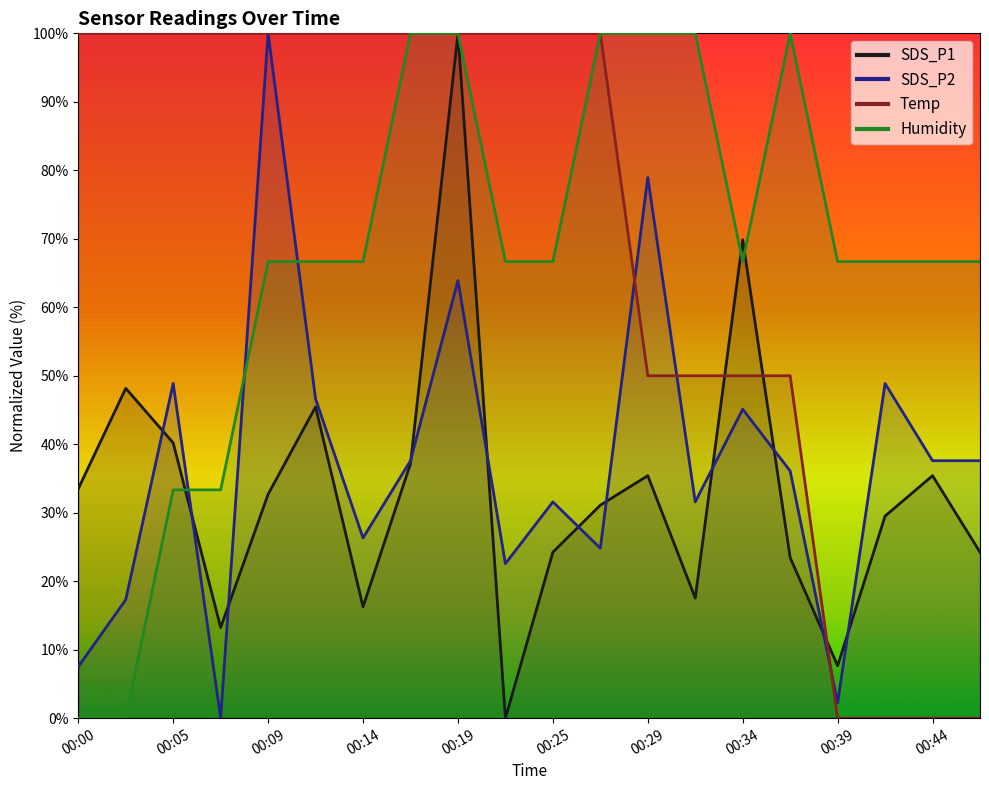

Does the chart display data point markers on the line(s)?

No